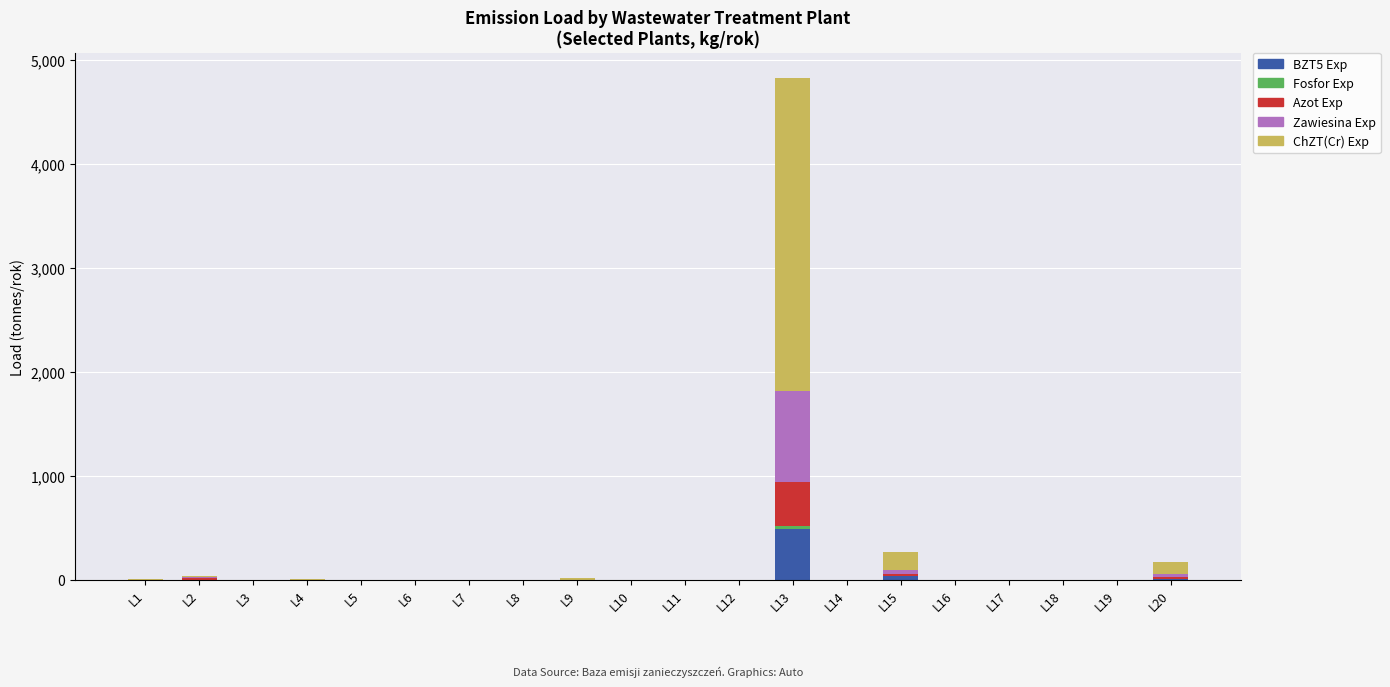

At which category is the sum across all series the highest?

L13